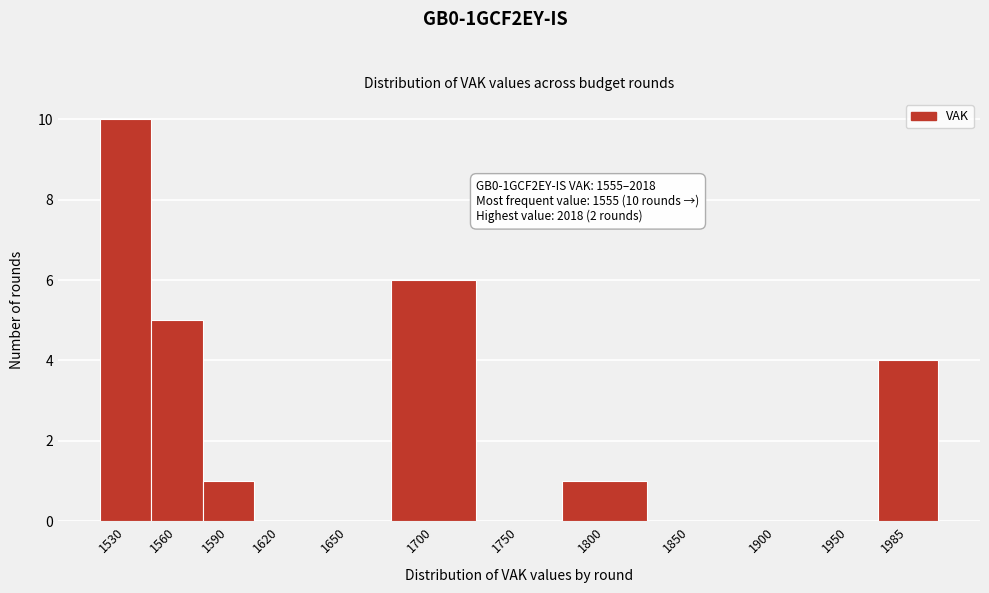

Reading left to right, what are all the values shown in this chart?

1530=10	1560=5	1590=1	1620=0	1650=0	1700=6	1750=0	1800=1	1850=0	1900=0	1950=0	1985=4